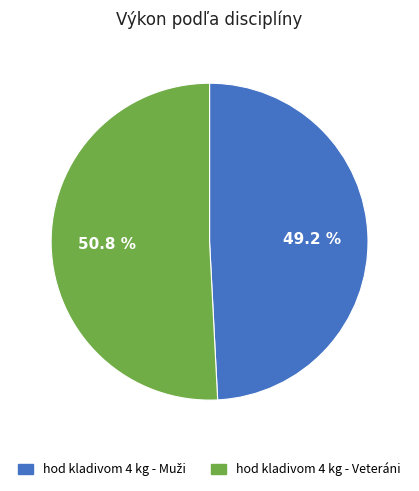

Which slice is the largest?

hod kladivom 4 kg - Veteráni